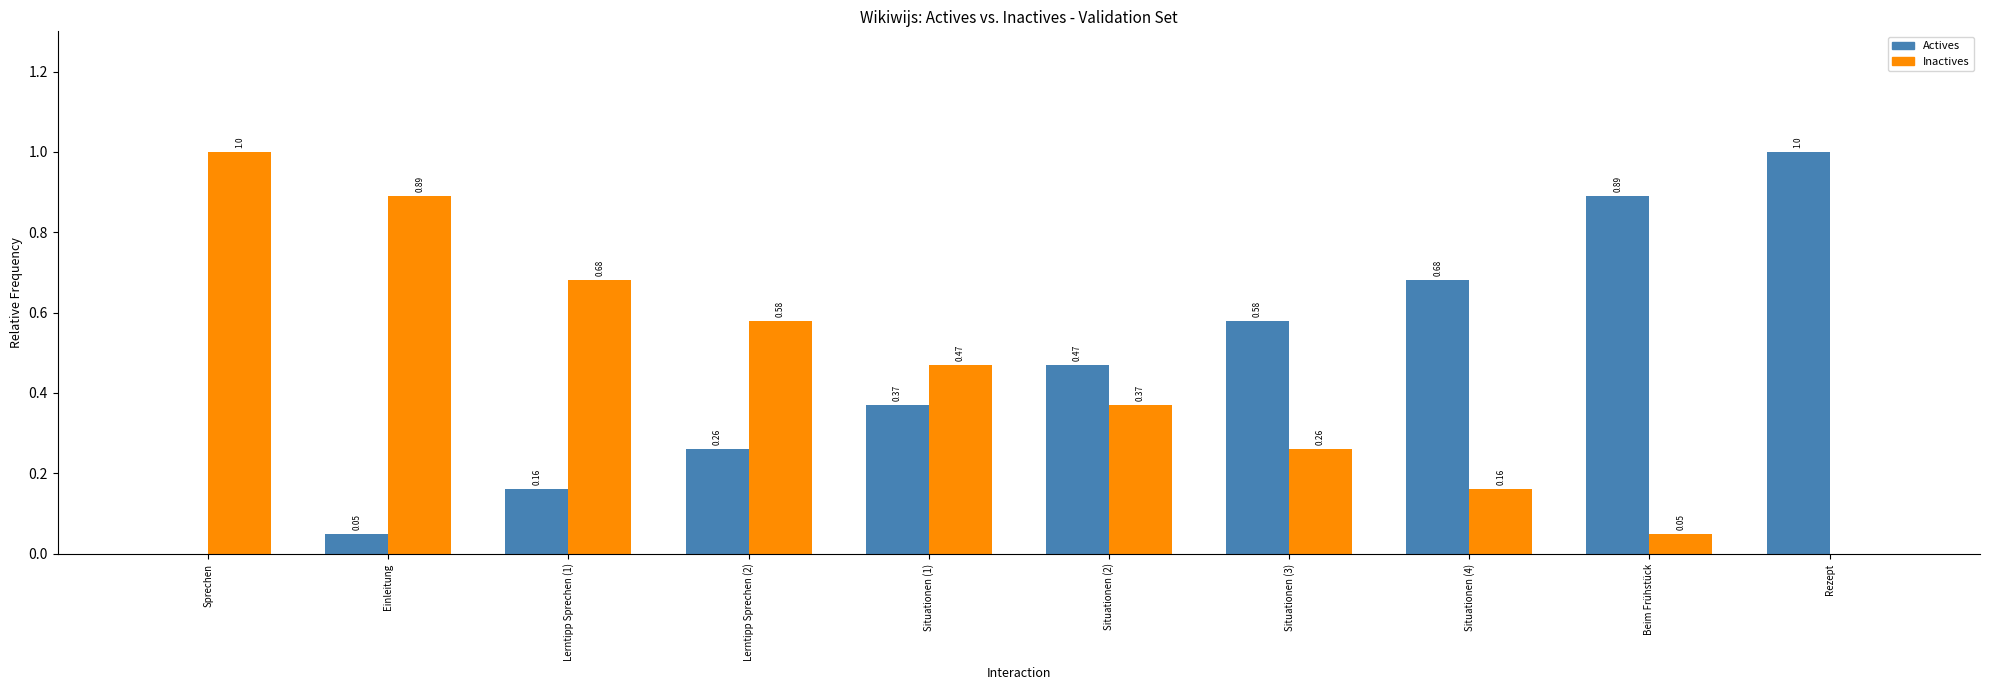

The Actives series shows 0.2 at Situationen (3). True or false?

False